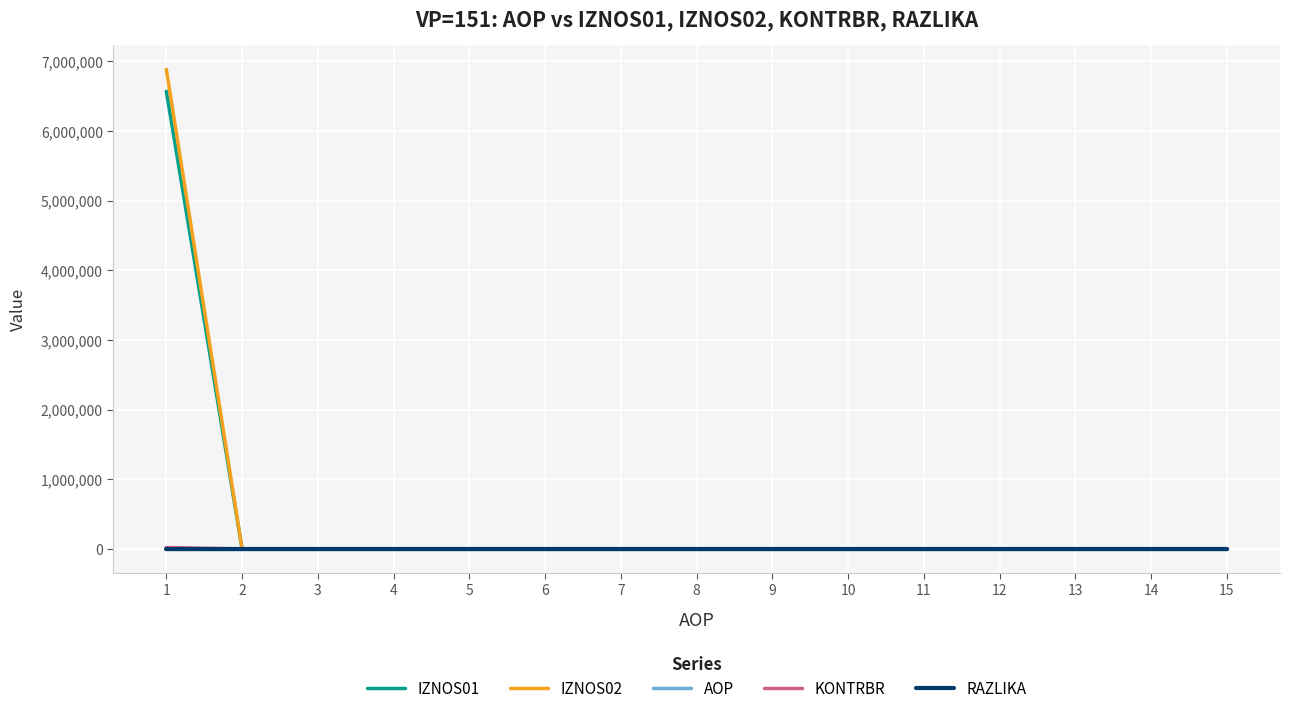

Which series has the largest range (max minus min)?

IZNOS02